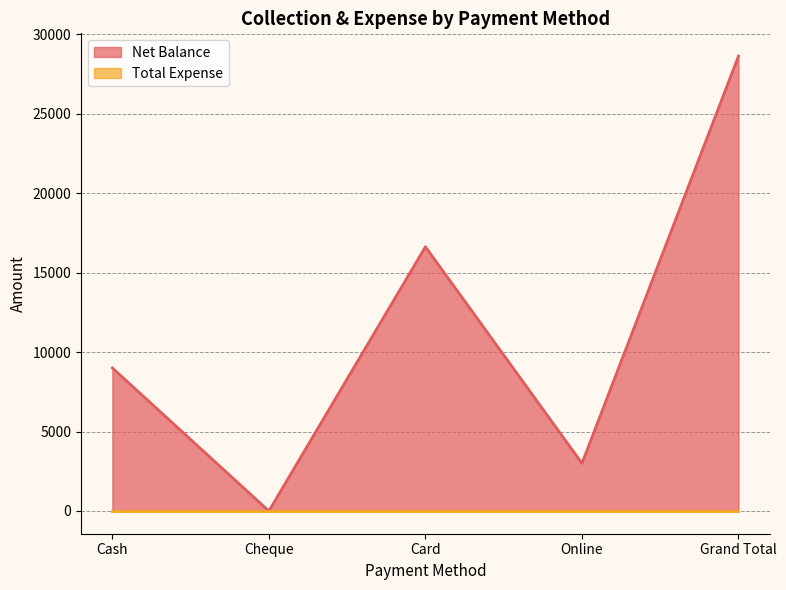

Reading right to left, list all the values displayed in this chart.

28626	3000	16626	0	9000